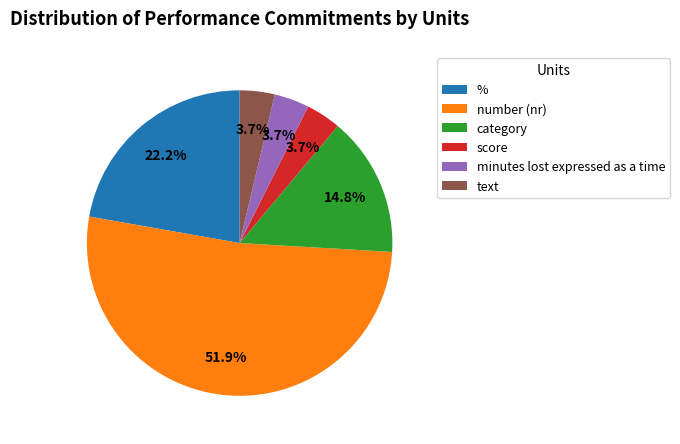

Count the number of slices in the pie.

6